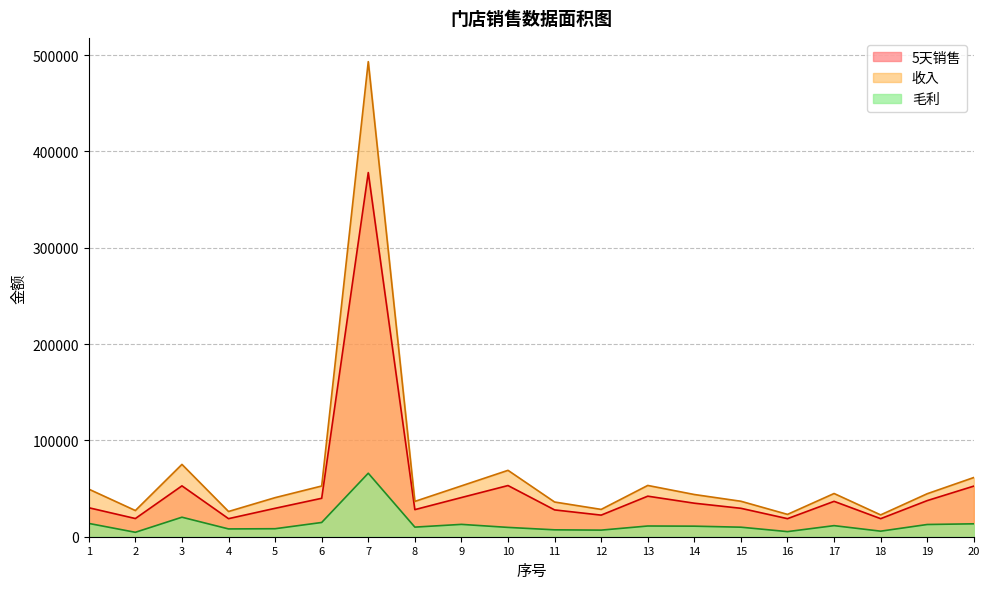

What is the sum of the 收入 values at 12 and 18?

51023.2